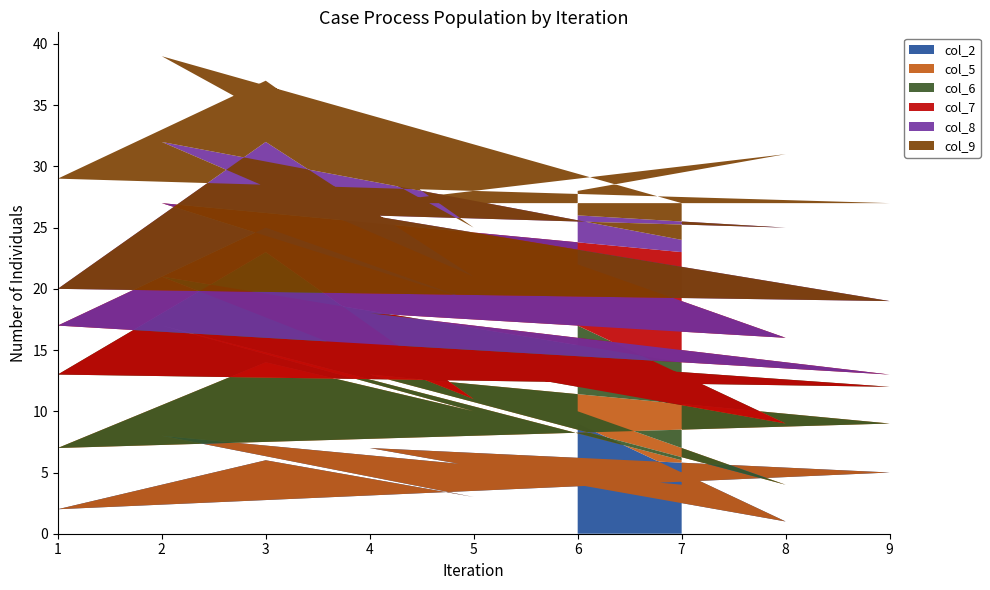

Is it true that col_2 equals 5 at 9?

True